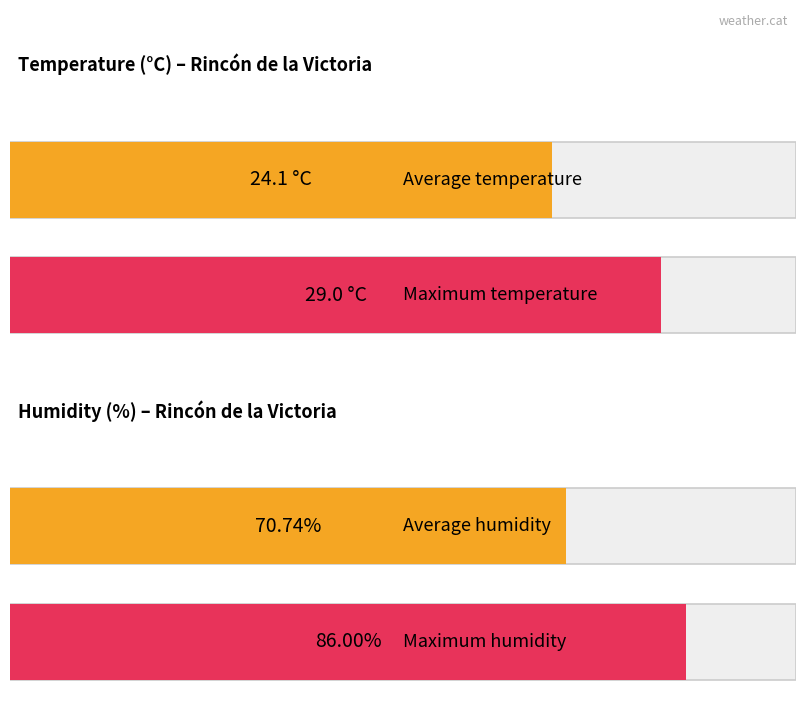

Which series has the largest total across all categories?

Humidity (%)